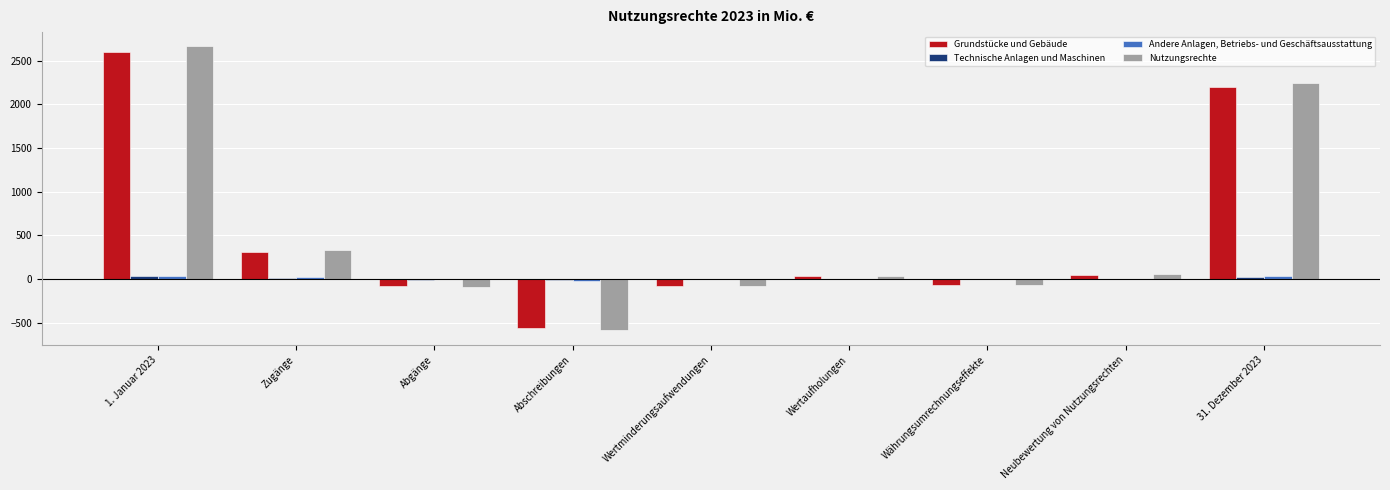

How many data points does each series have?

9